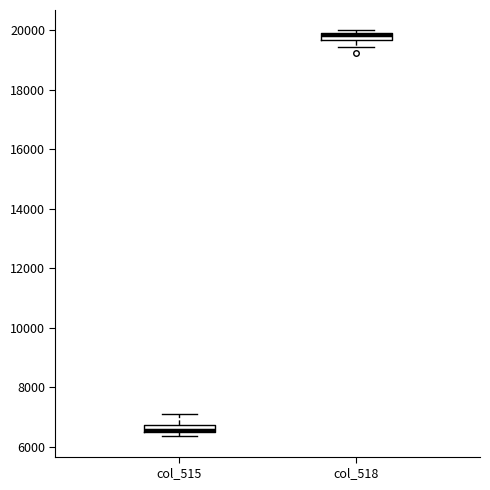

Which box's median line is the highest?

col_518